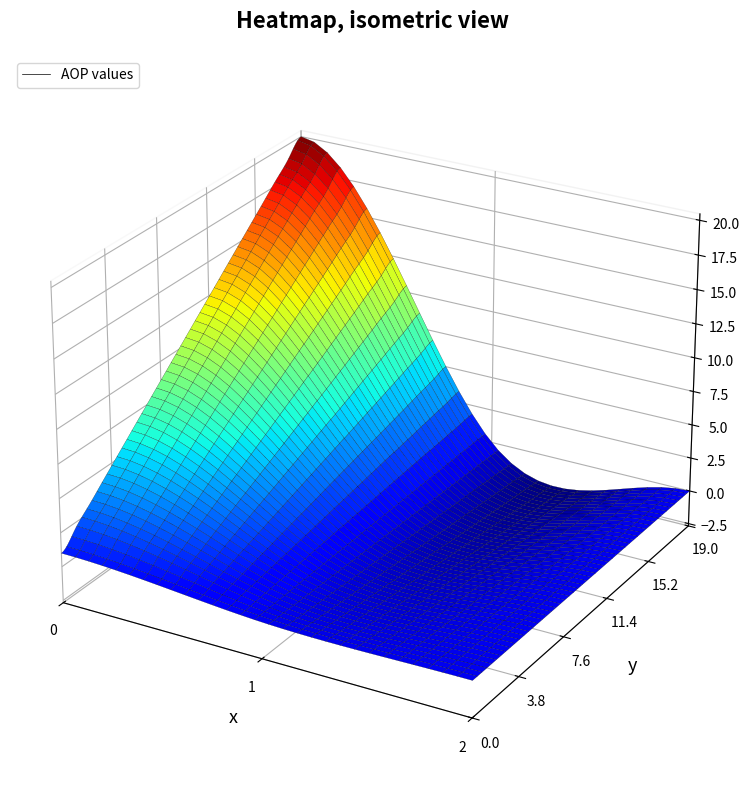

At how many categories does at least one series exceed 9?

1